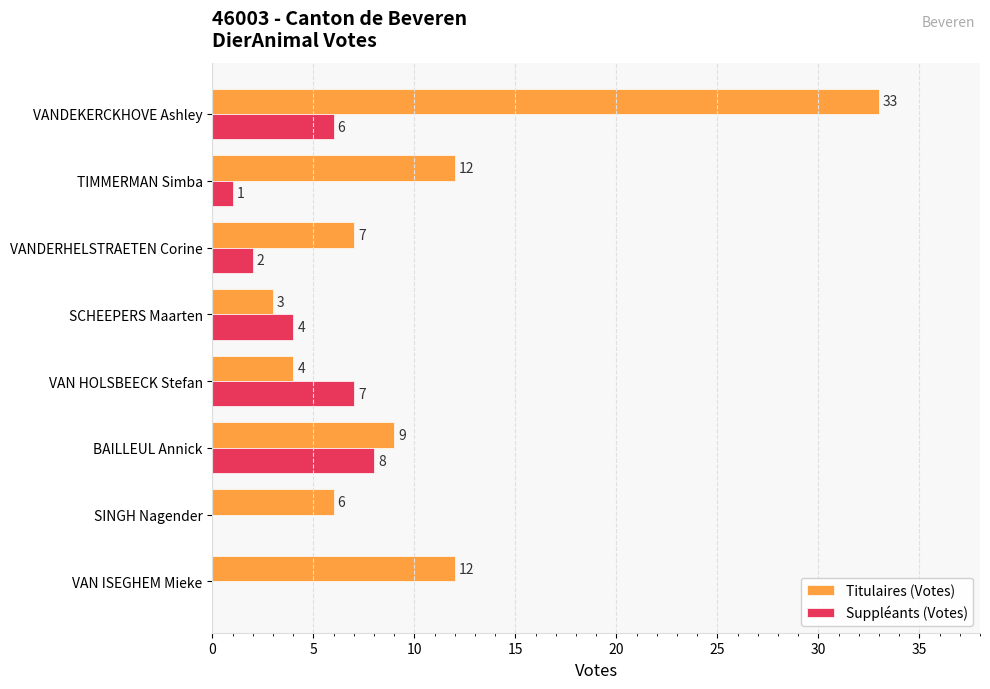

What are all the series names shown in the legend?

Titulaires (Votes), Suppléants (Votes)